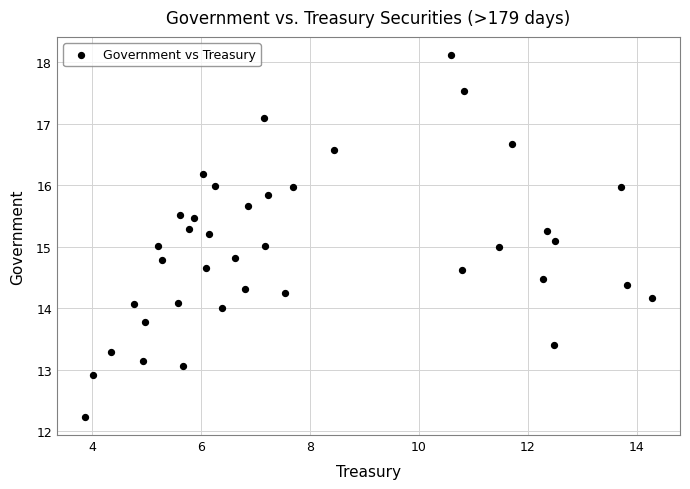

What is the range of Y values (max minus min)?

5.9